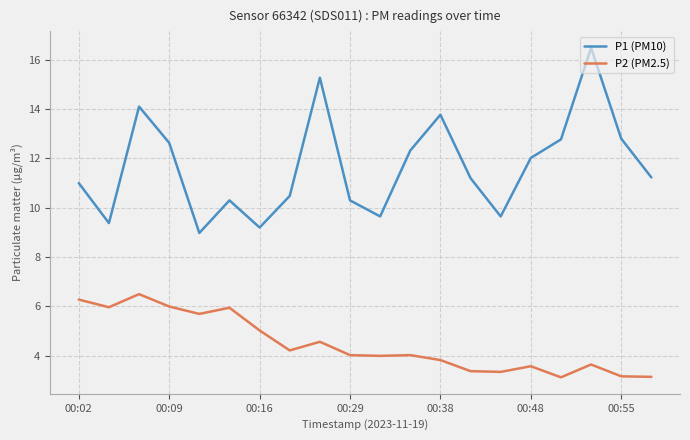

What is the difference between the maximum and minimum values in the P2 (PM2.5) series?

3.4